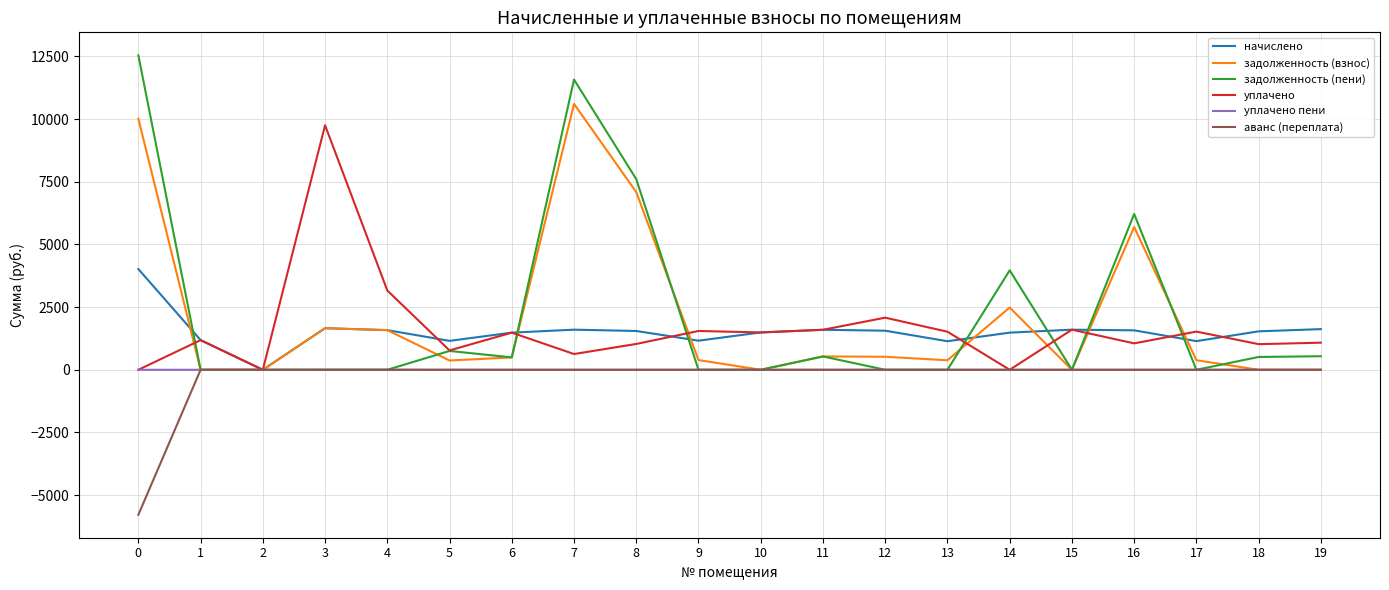

What is the minimum value shown in the chart?

-5783.7